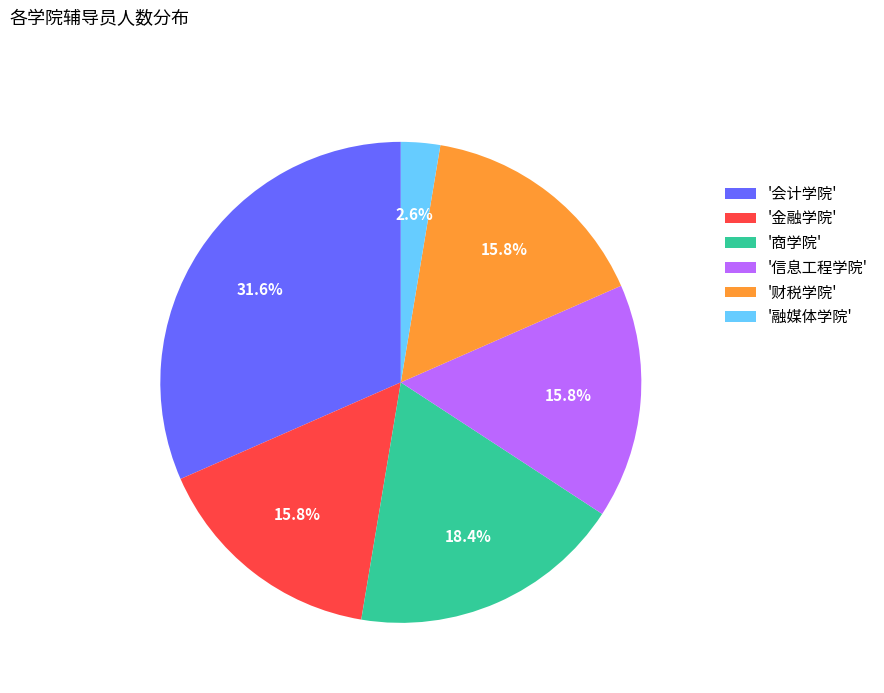

Which category has the biggest portion of the pie?

'会计学院'